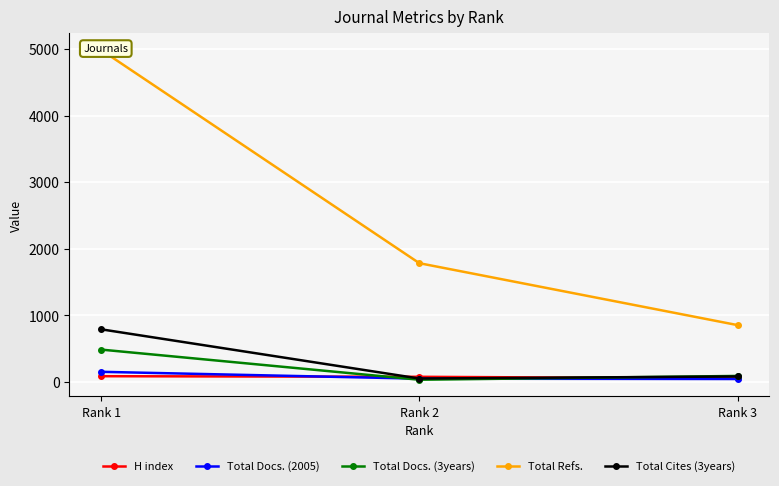

Where does the Total Docs. (3years) series first go above 89?

Rank 1